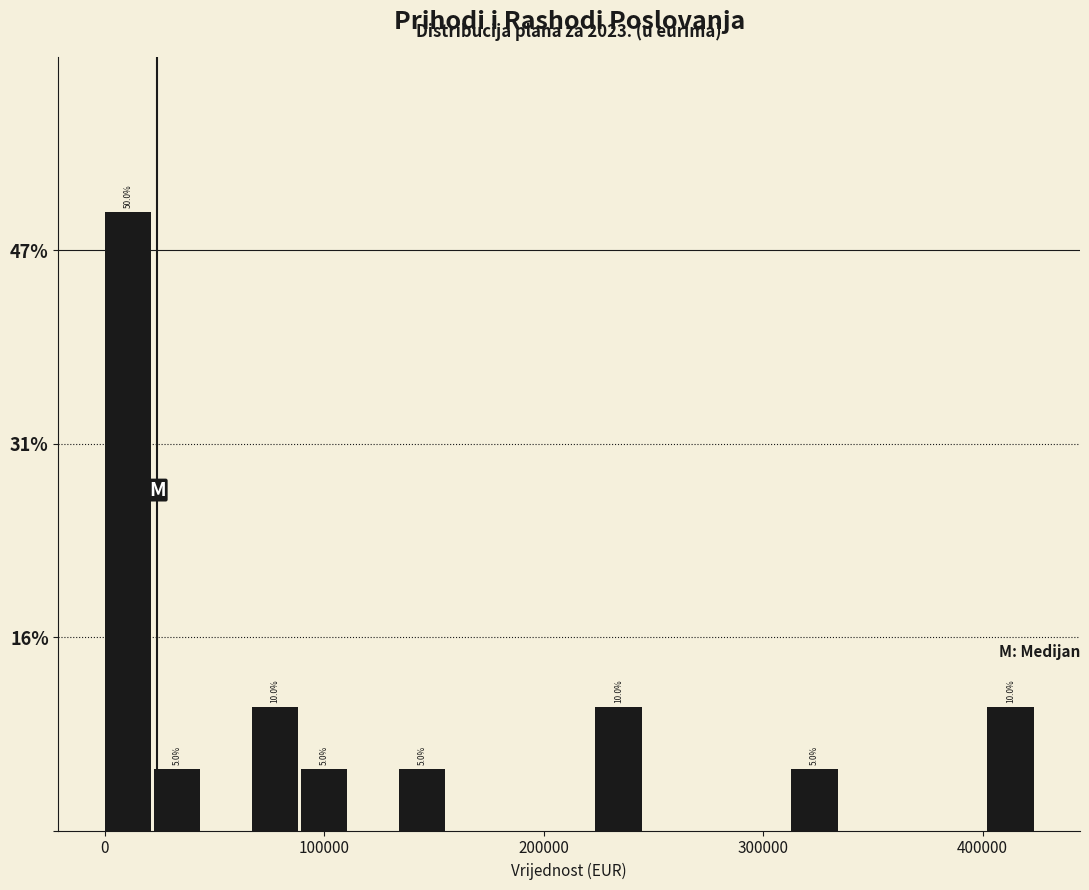

Around what value on the x-axis is the tallest bar? Give the approximate position of its centre, as read against the axis.

10000